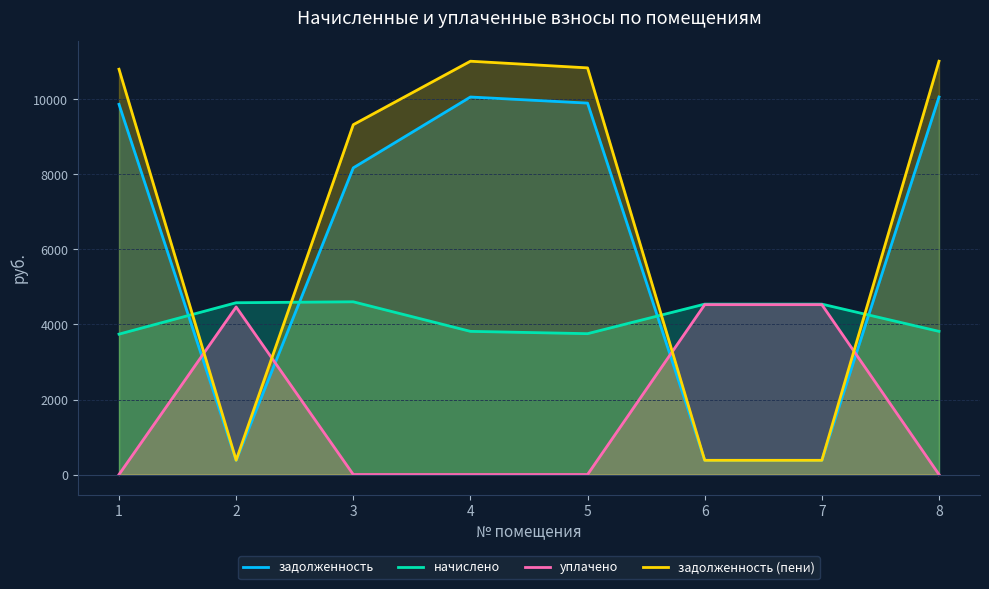

Between 5 and 4, which is larger?

4